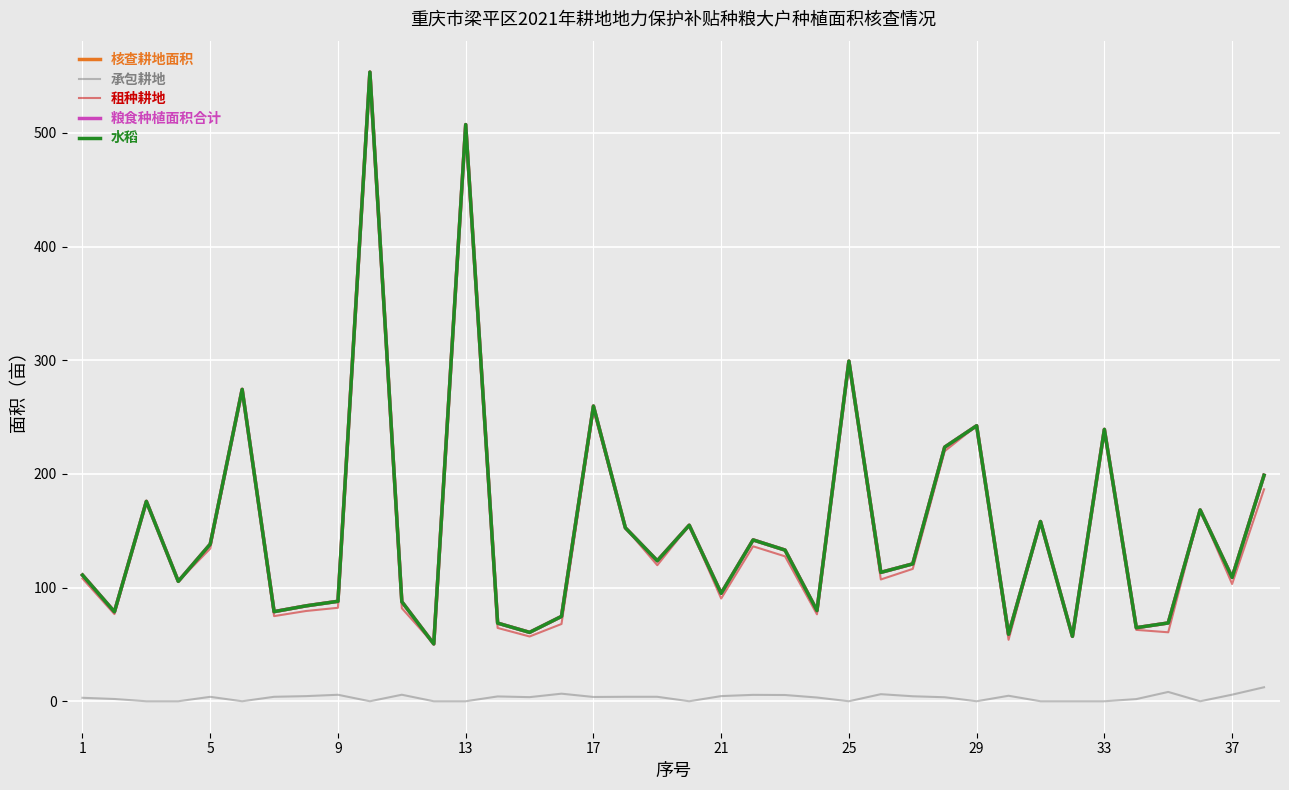

How many lines are shown in the chart?

5